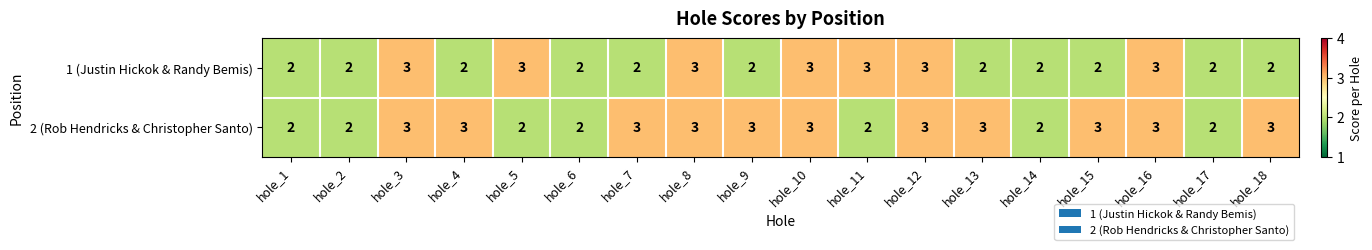

Which series changed the most between hole_17 and hole_18?

2 (Rob Hendricks & Christopher Santo)